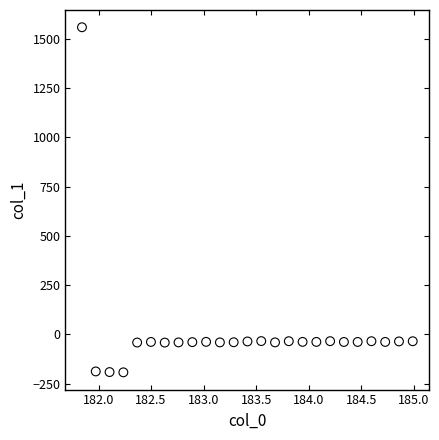

What is the range of Y values (max minus min)?

1751.9